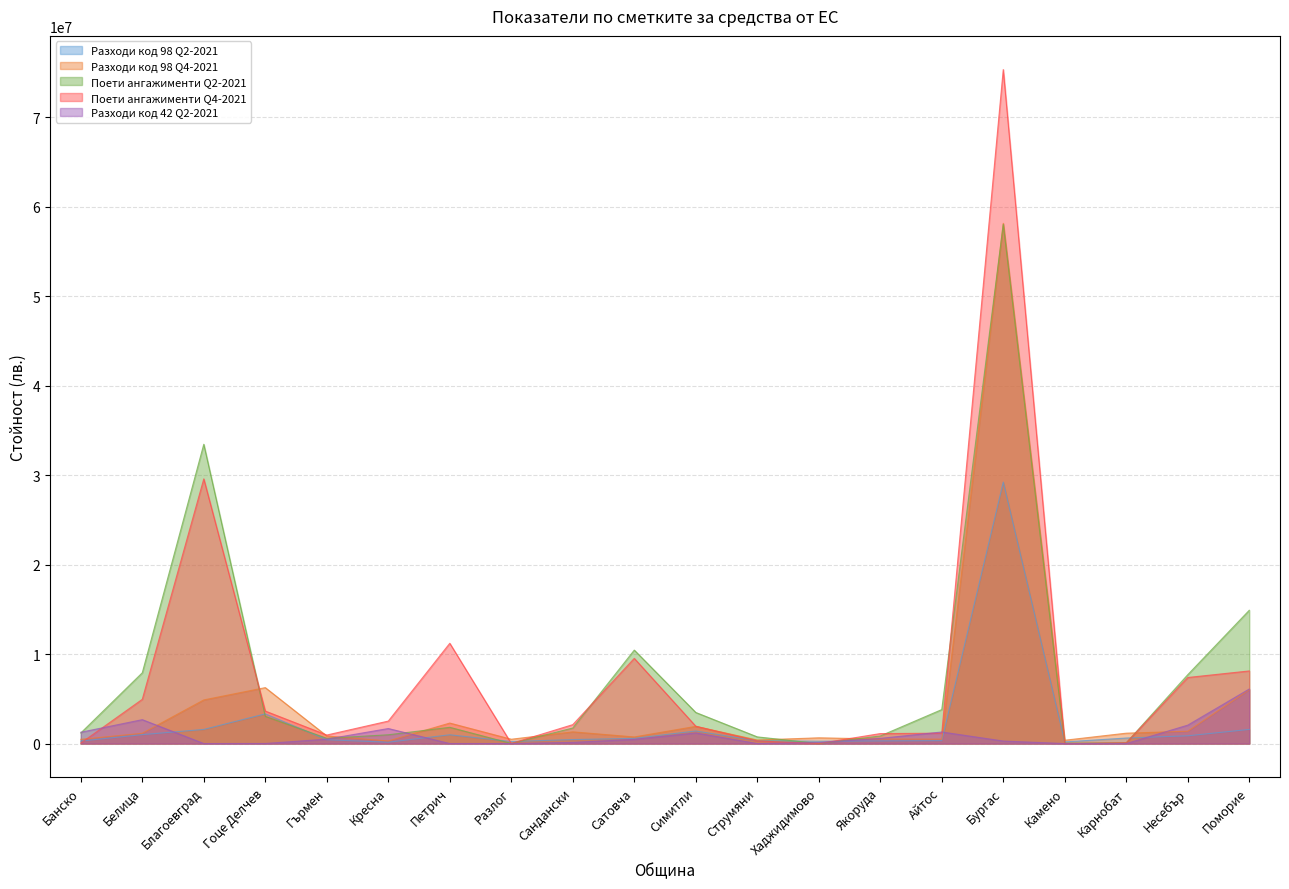

What is the spread (max minus min) of values at Сатовча?

9978160.4